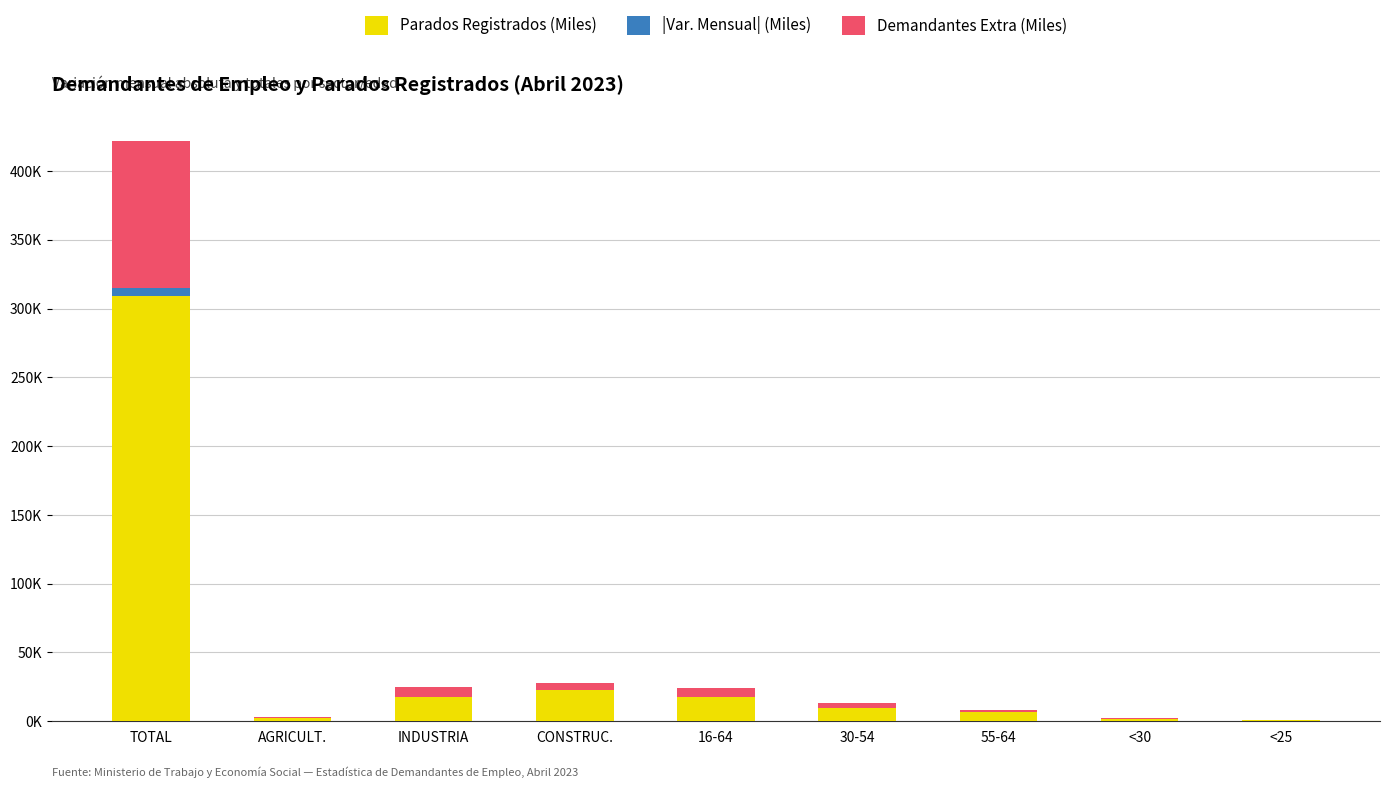

What are all the series names shown in the legend?

Parados Registrados (Miles), |Var. Mensual| (Miles), Demandantes Extra (Miles)